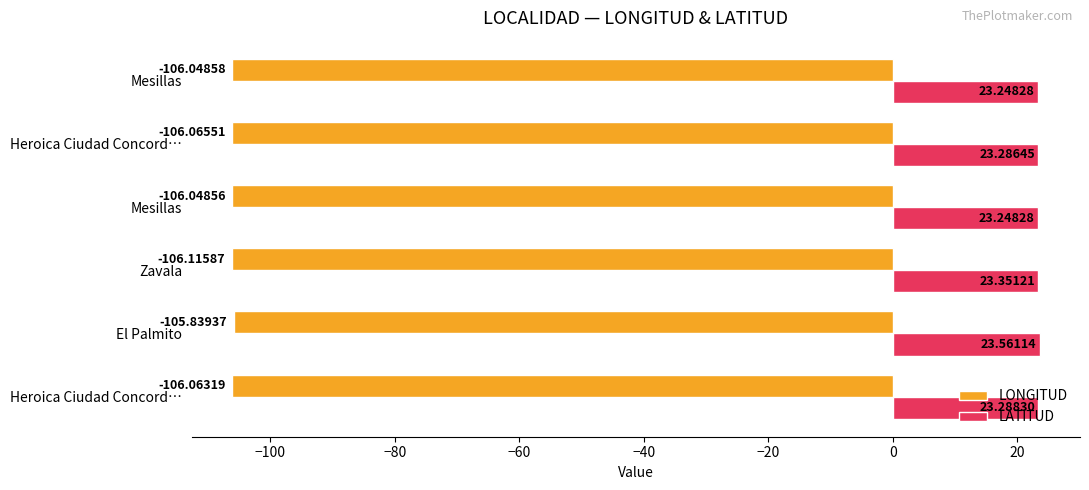

What is the sum of all LONGITUD values?

-636.2